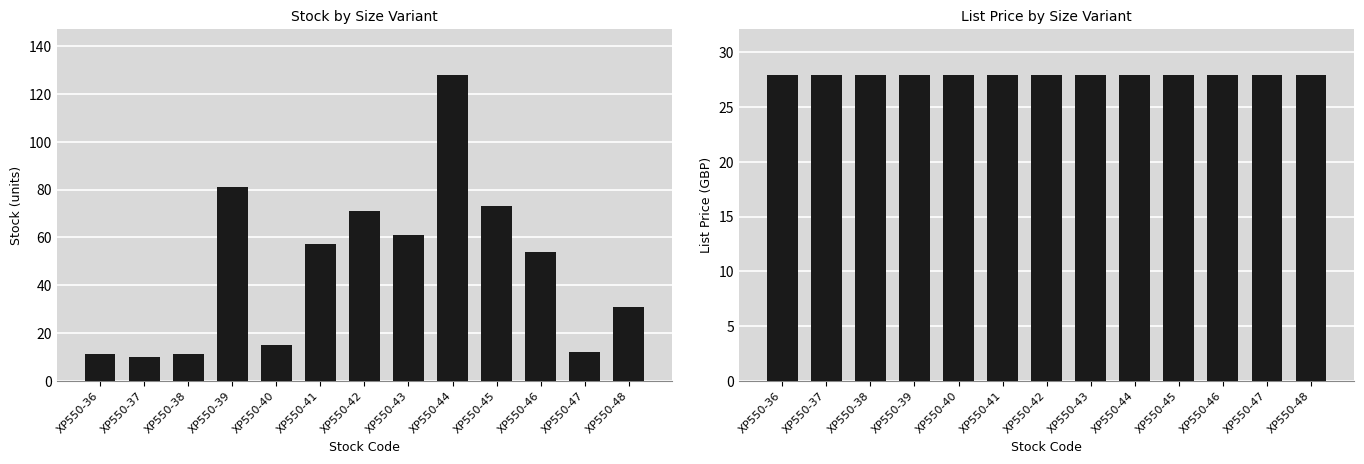

How many data points does each series have?

13